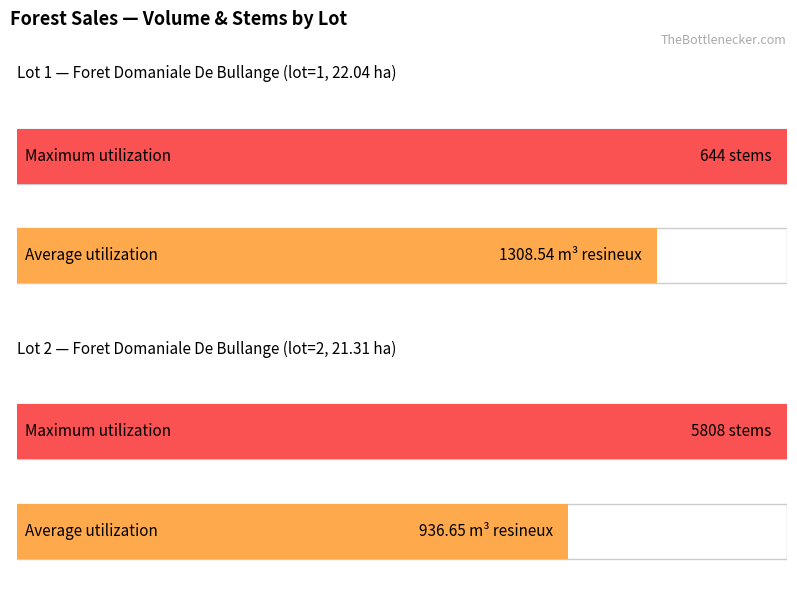

At which label is etendue closest to 21?

Lot 2